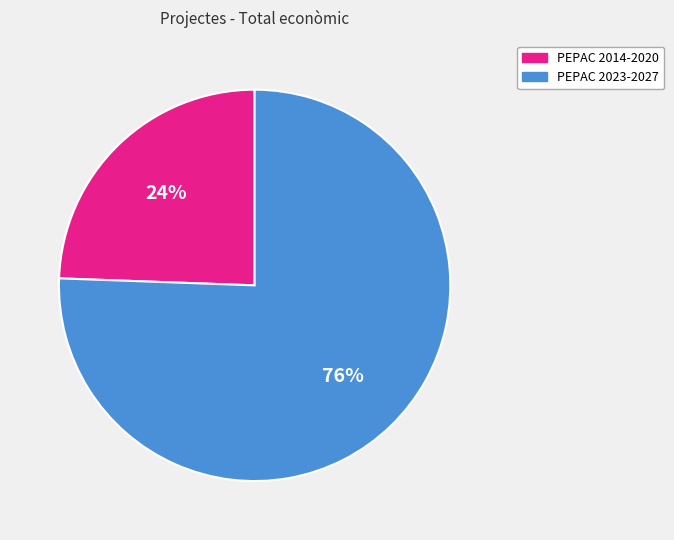

To the nearest percent, what is the average slice percentage?

50%